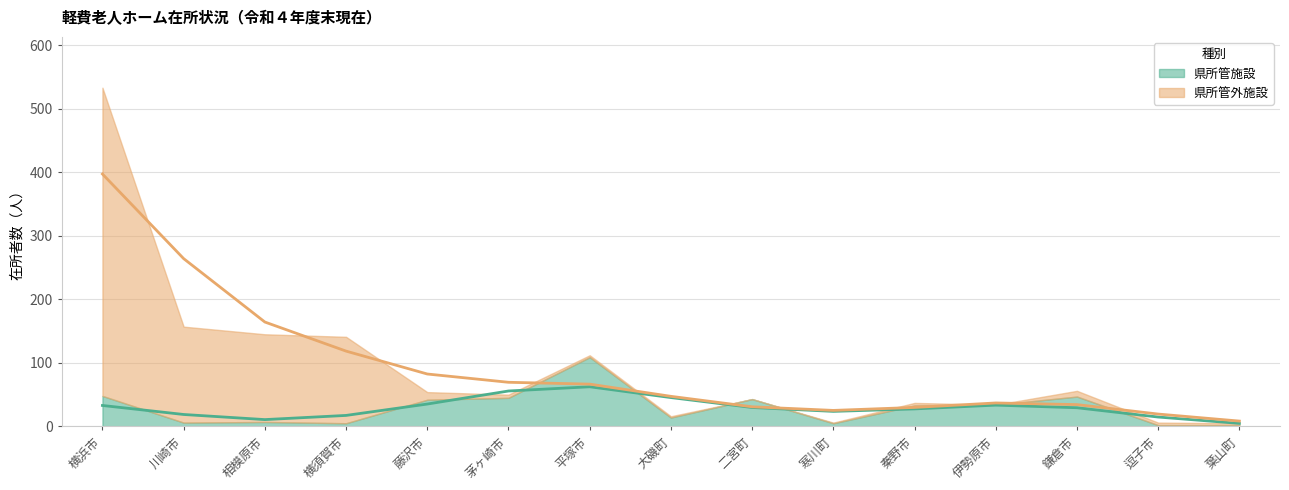

Which series ends up on top after the final intersection of 県所管外施設 and 県所管施設?

県所管外施設